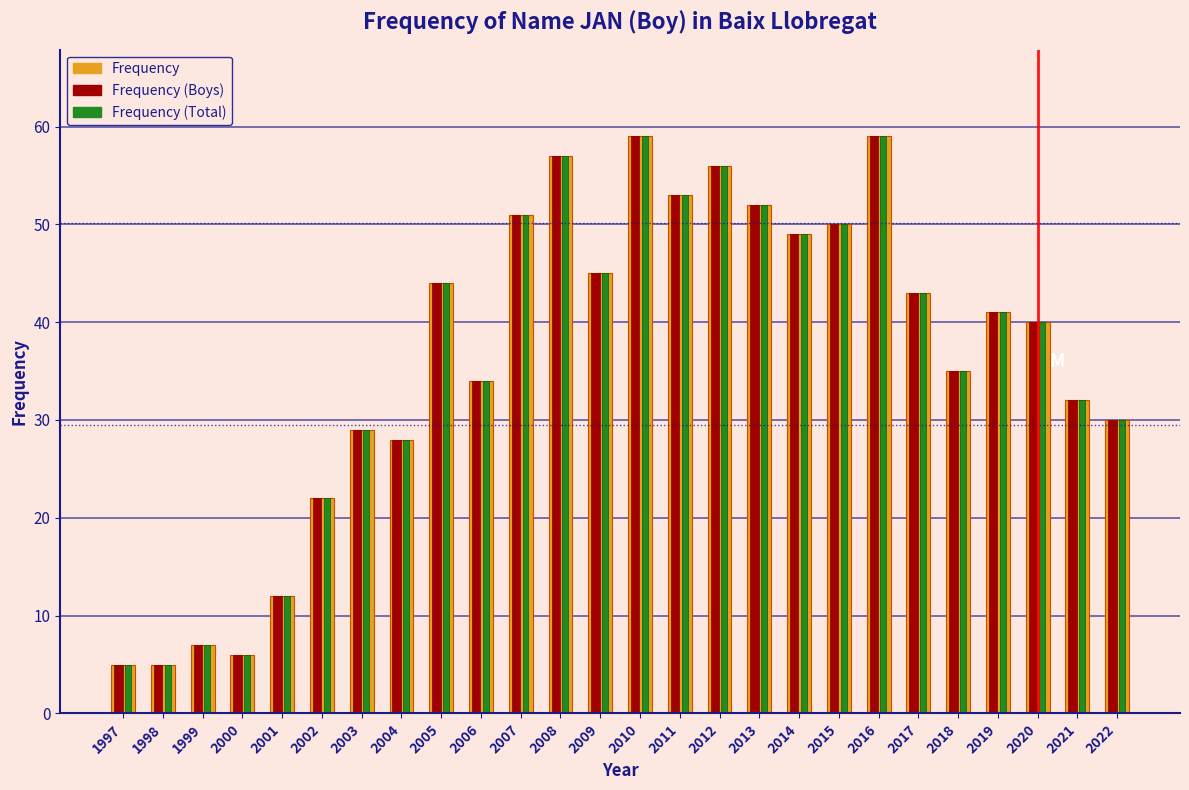

What is the sum of all Frequency values?

944